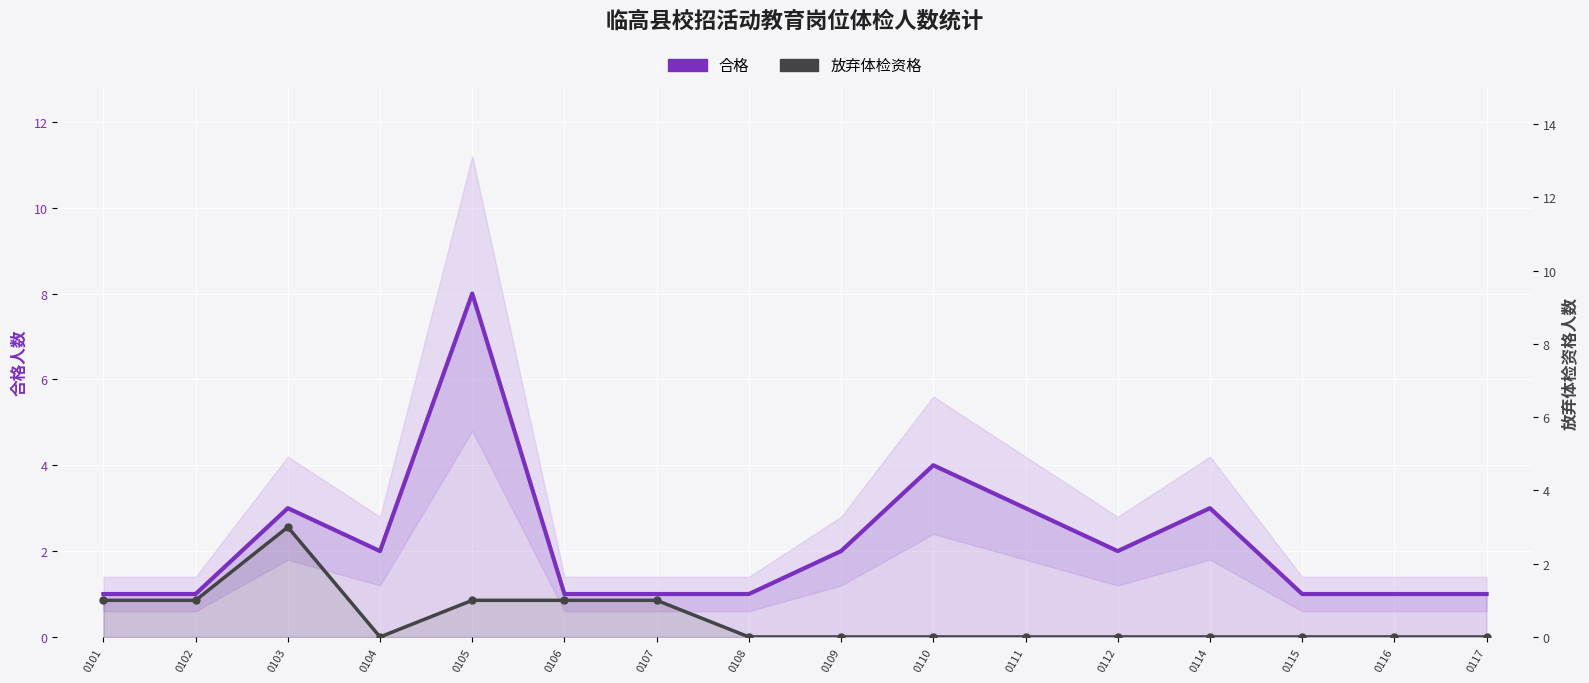

How many distinct data groups are displayed?

2